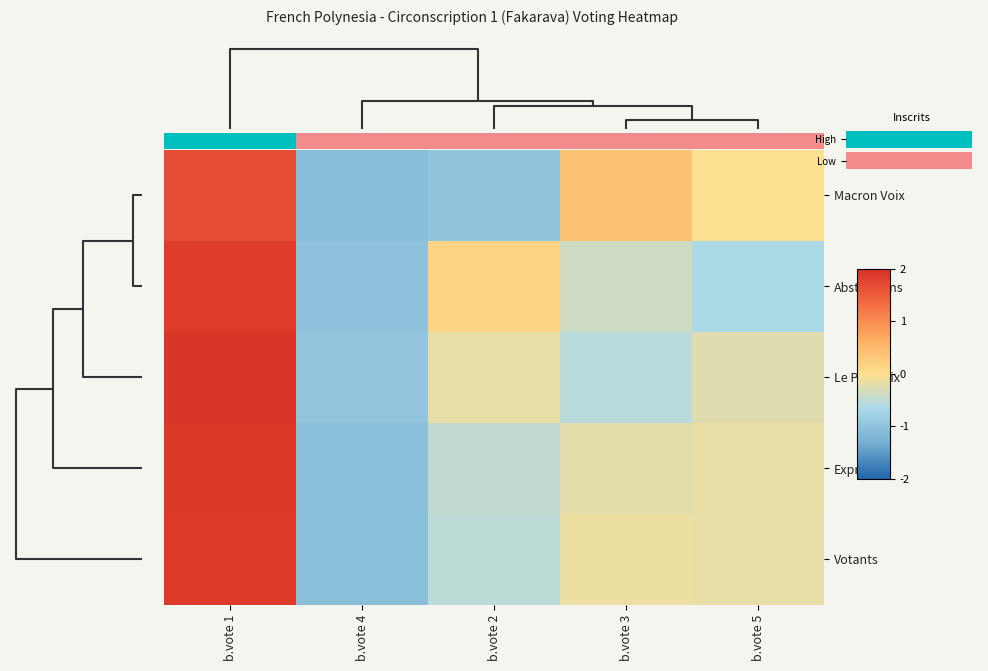

What is the total value across all series at b.vote 3?

-0.9